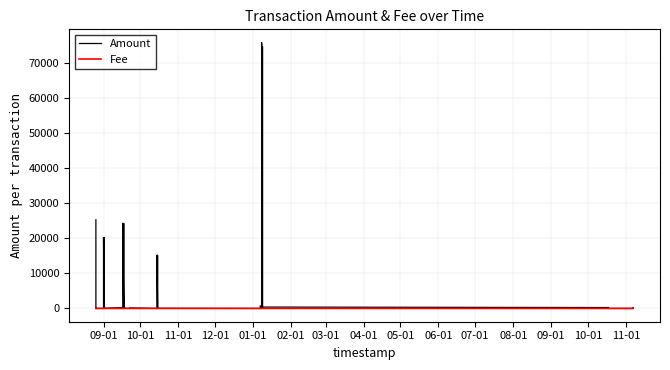

In Fee, how many points are lower than both neighbors (excluding endpoints)?

3